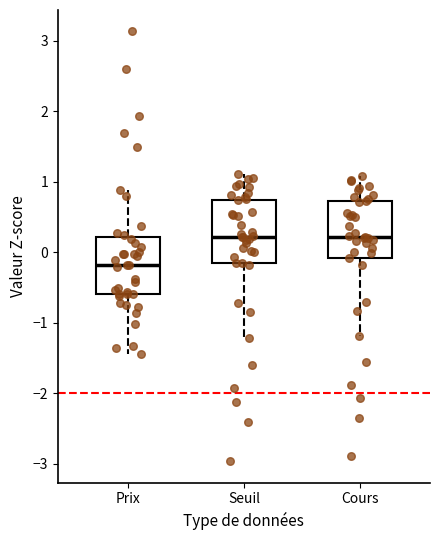

Where does the upper whisker of the box for Prix end on the y-axis? The values are not printed on the chart, so give them approximately, as read against the axis.

0.9